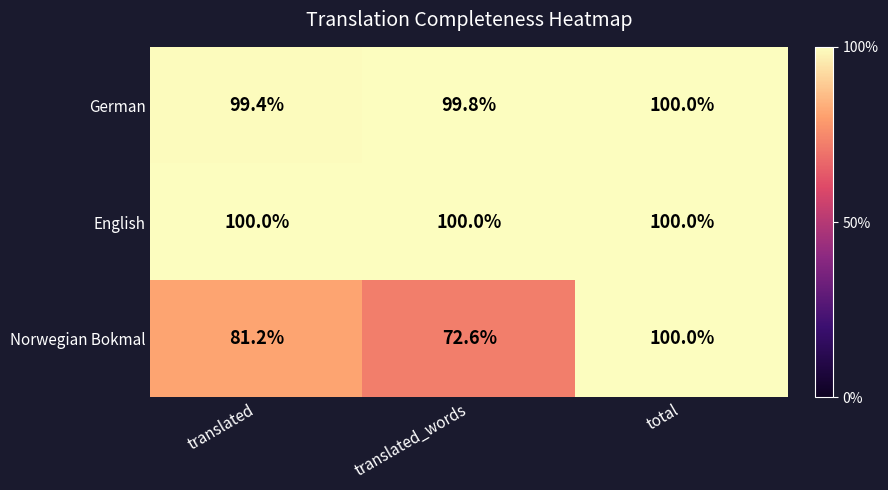

Which series changed the most between translated_words and total?

Norwegian Bokmal